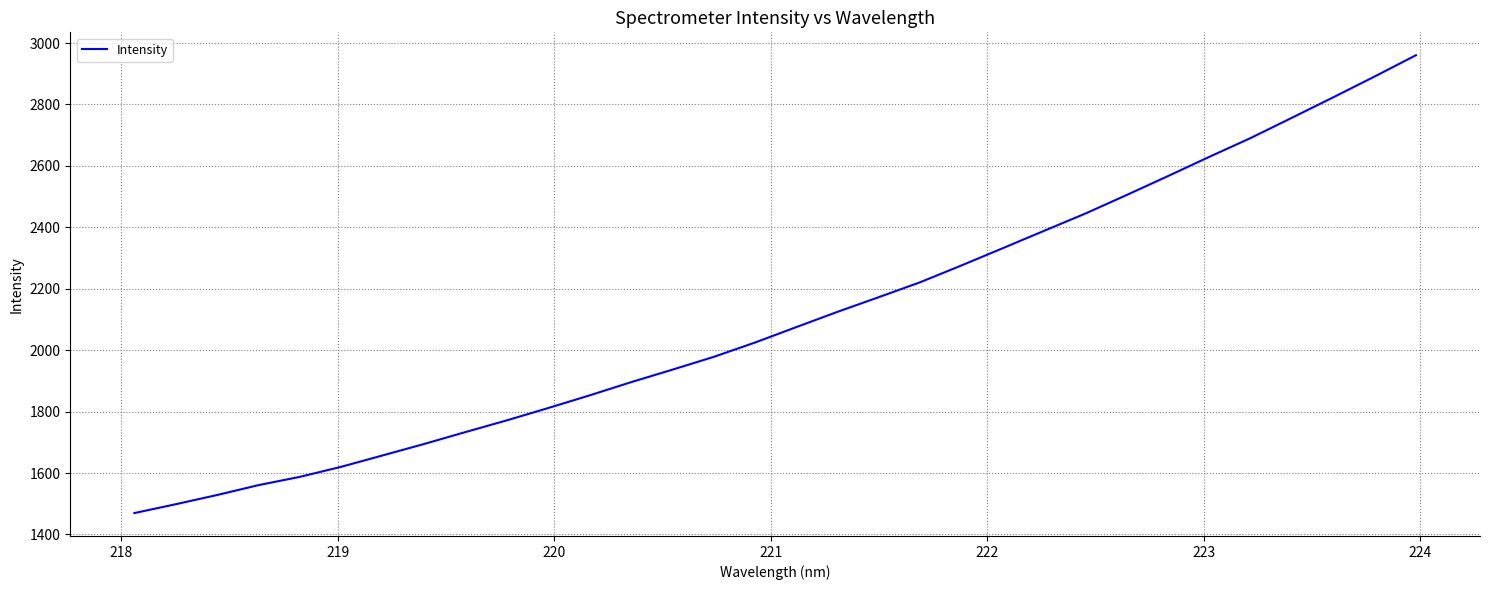

Reading left to right, what are all the values shown in this chart?

1469.7	1498.6	1528.6	1560.7	1587.7	1620.4	1657.4	1694.6	1733.4	1771.6	1811.6	1852.8	1895.7	1936.4	1978.1	2024.8	2075.1	2125.0	2172.8	2221.3	2276.1	2332.3	2388.8	2445.0	2505.5	2567.1	2629.7	2690.9	2757.0	2823.4	2891.1	2960.4